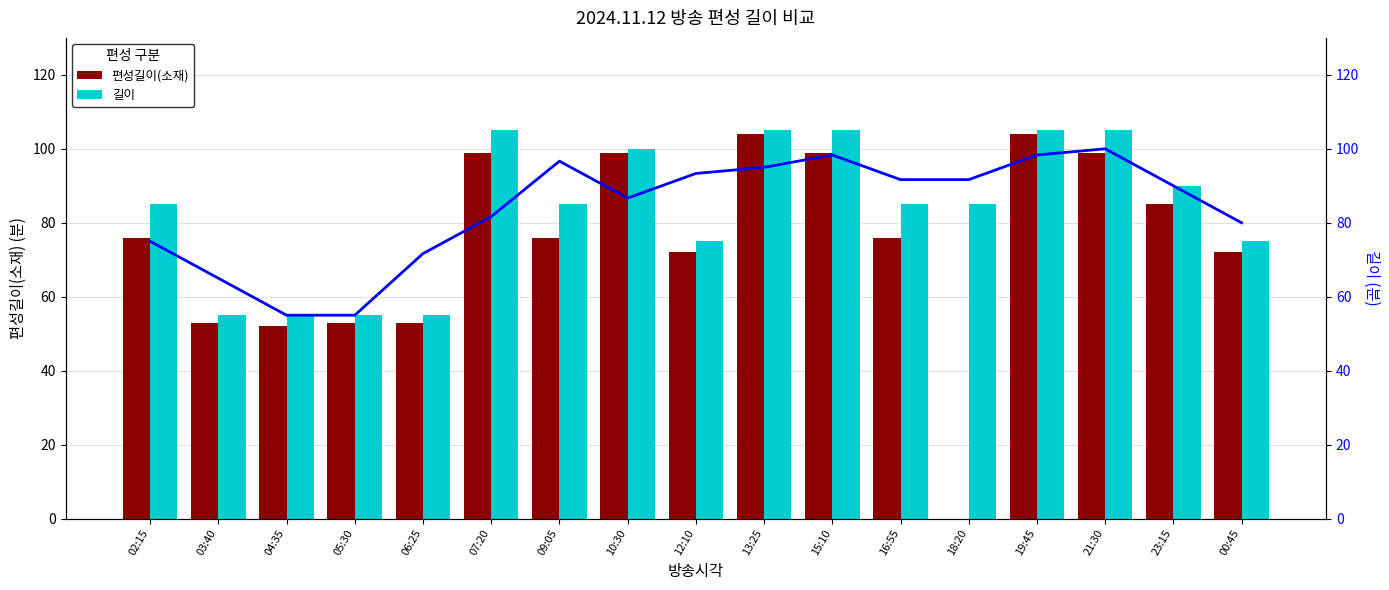

What is the value of the 길이 (smooth) bar at the 5th from the left?

71.7